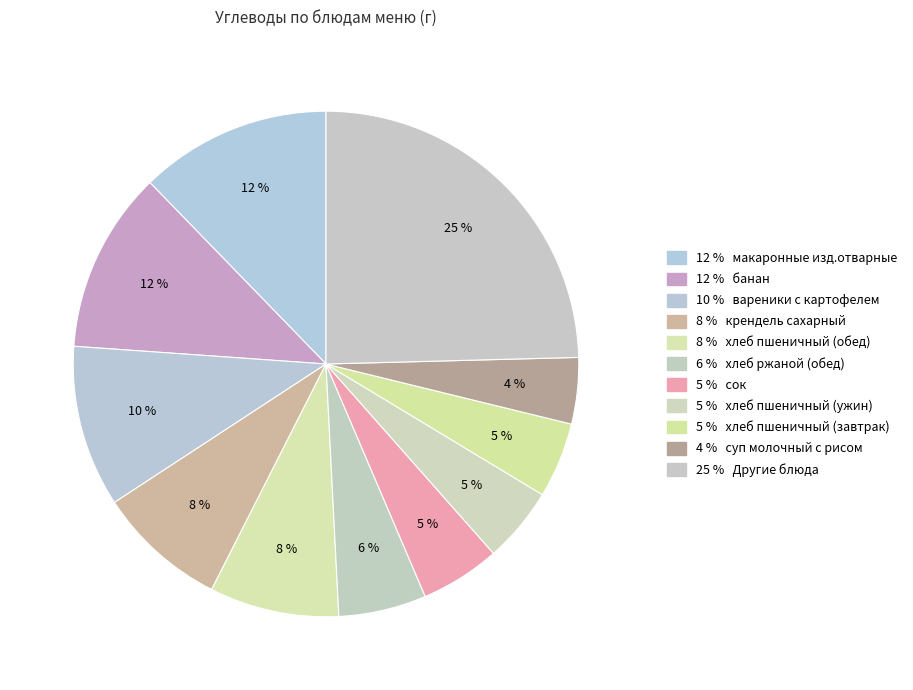

Is there any slice that represents more than half of the pie?

No